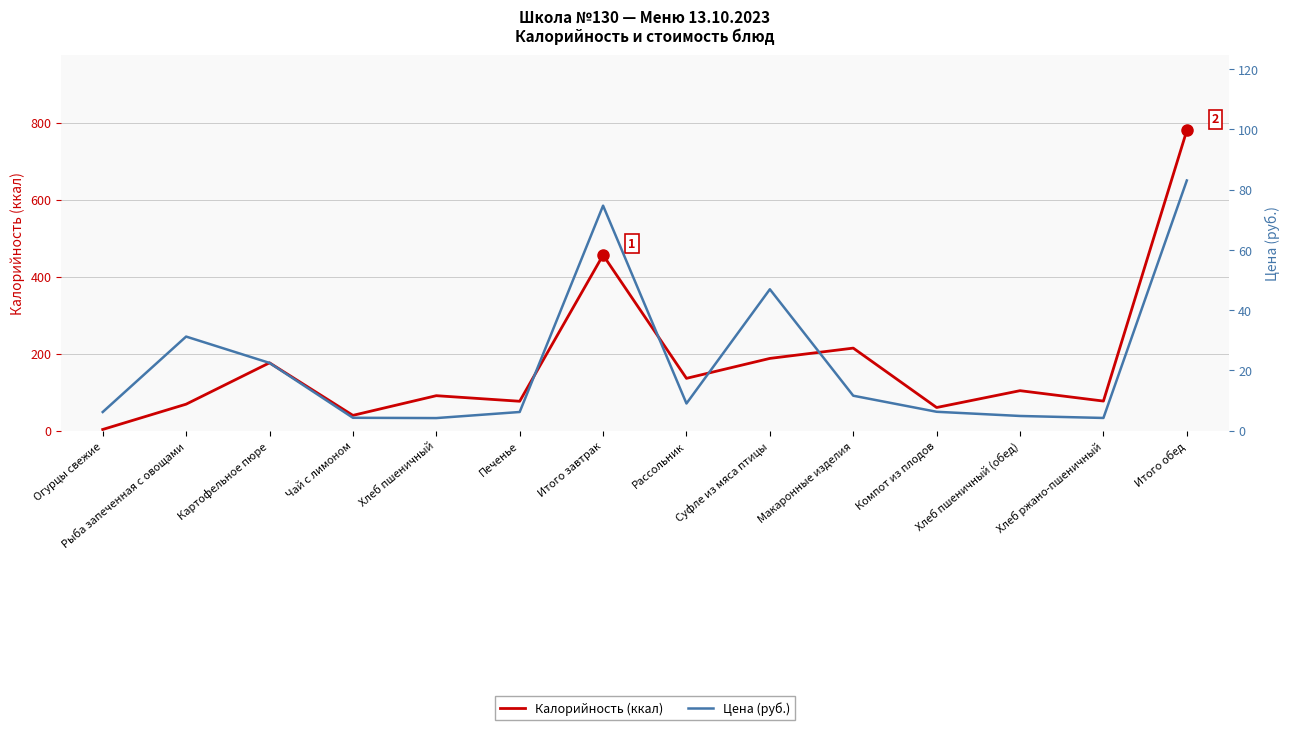

Is it true that Калорийность (ккал) equals 76.5 at Печенье?

True